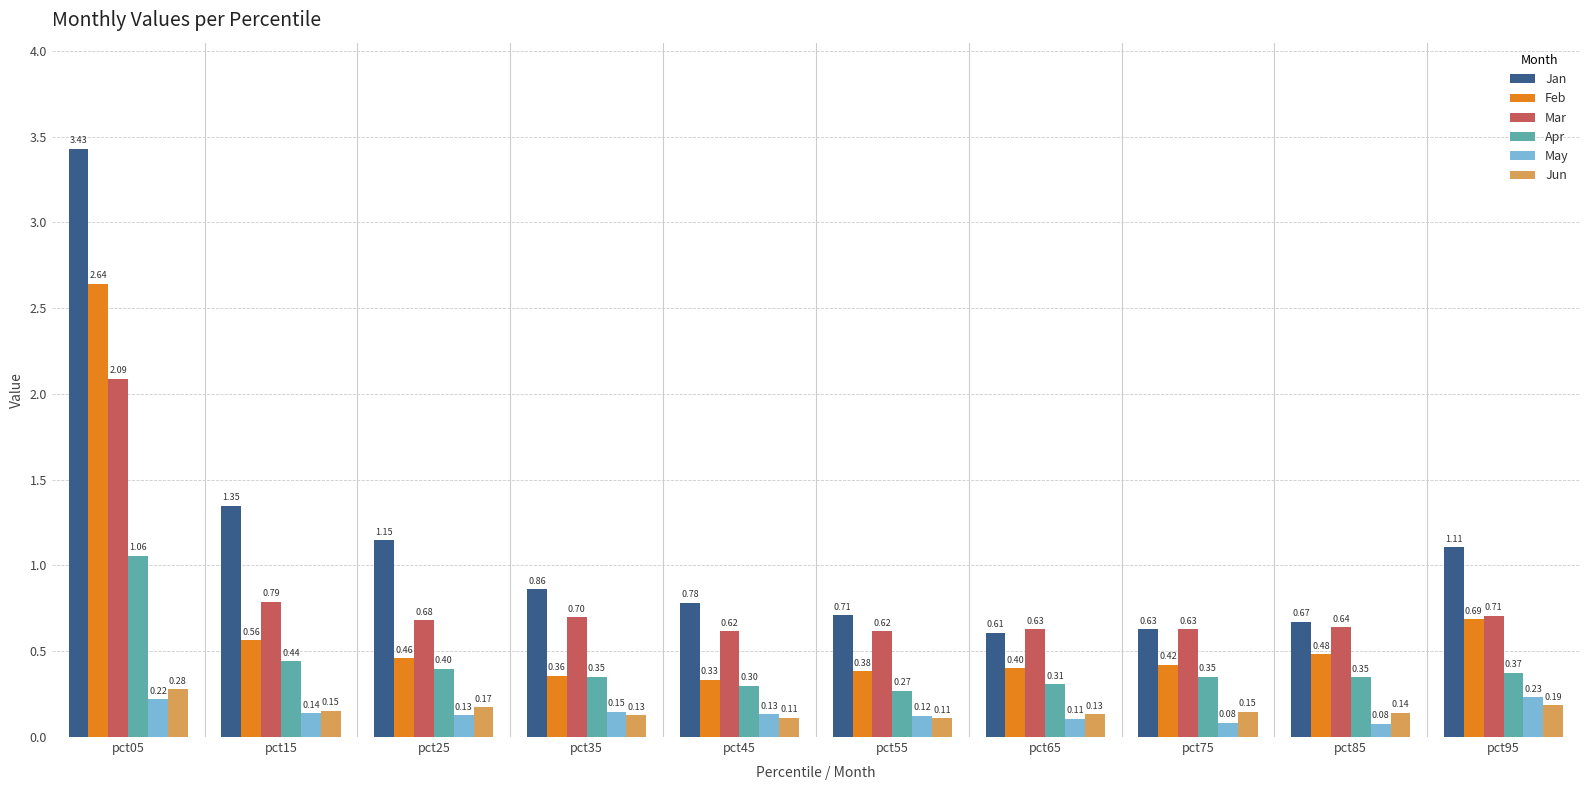

Between pct75 and pct95, which series saw the biggest shift?

Jan